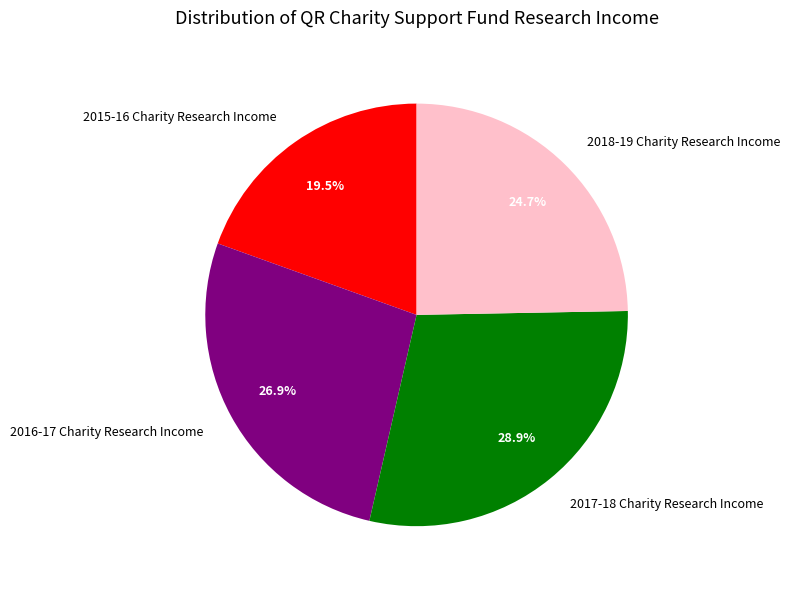

What is the smallest slice in the pie chart?

2015-16 Charity Research Income